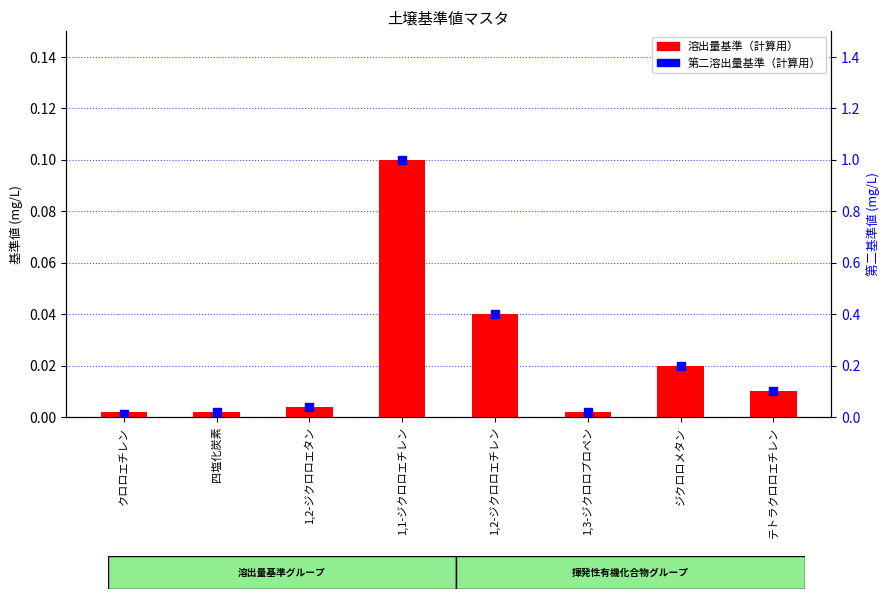

At which category is the sum across all series the highest?

1,1-ジクロロエチレン